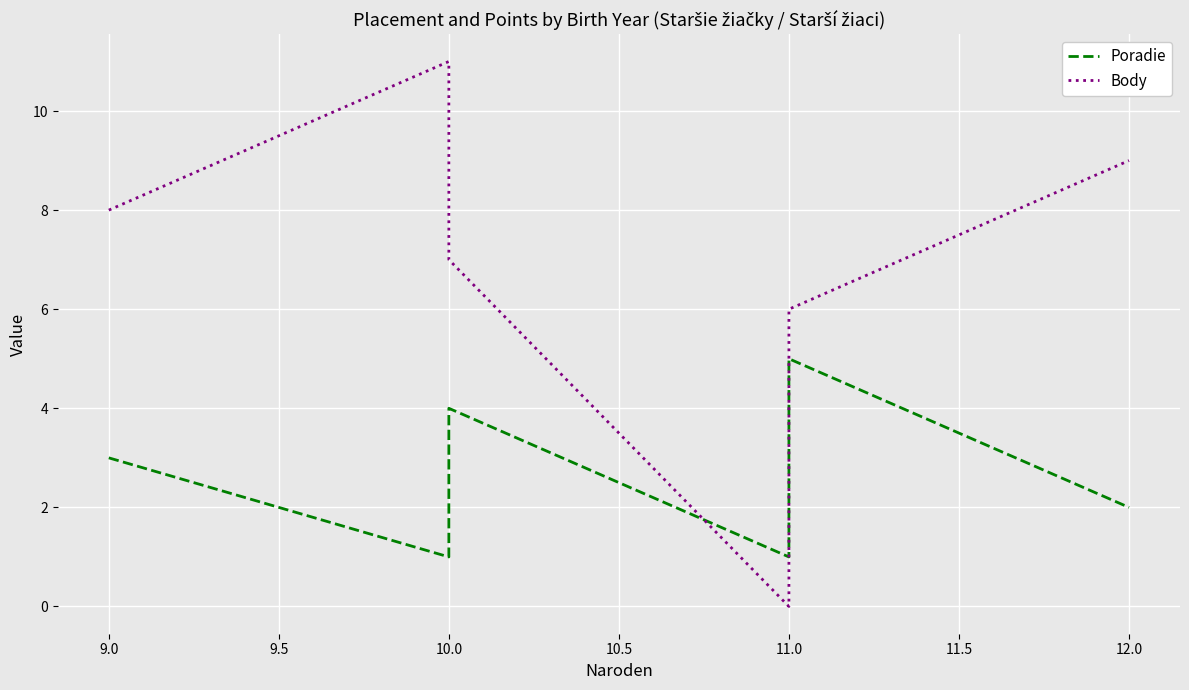

List the series in order of their peak value, highest first.

Body, Poradie